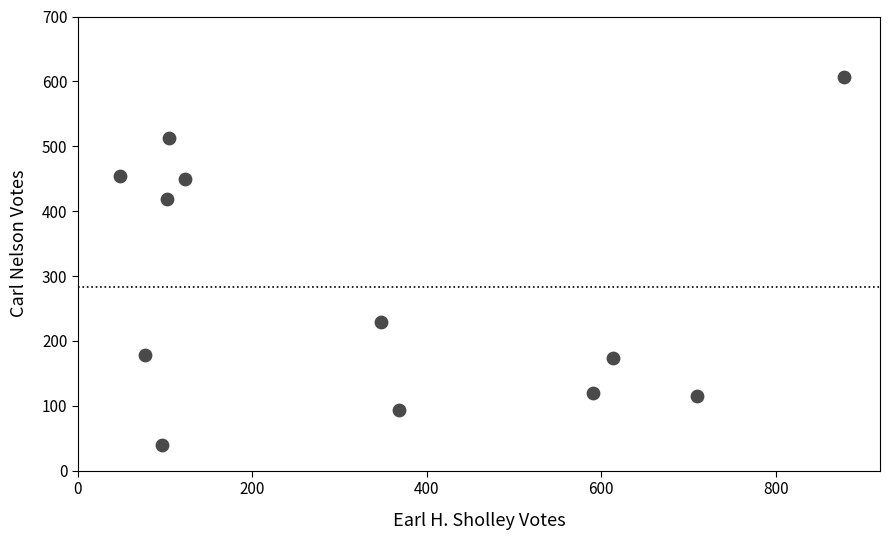

What is the average X value?

338